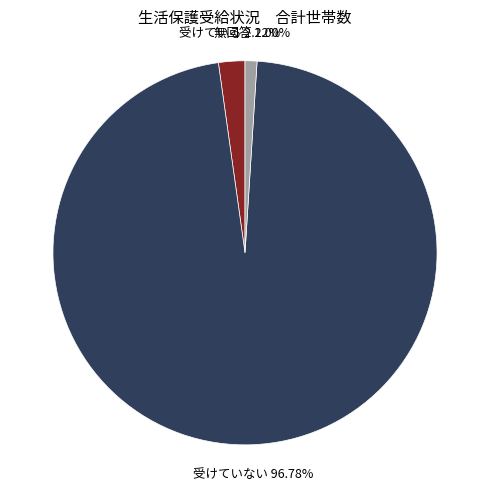

Which category has the biggest portion of the pie?

受けていない